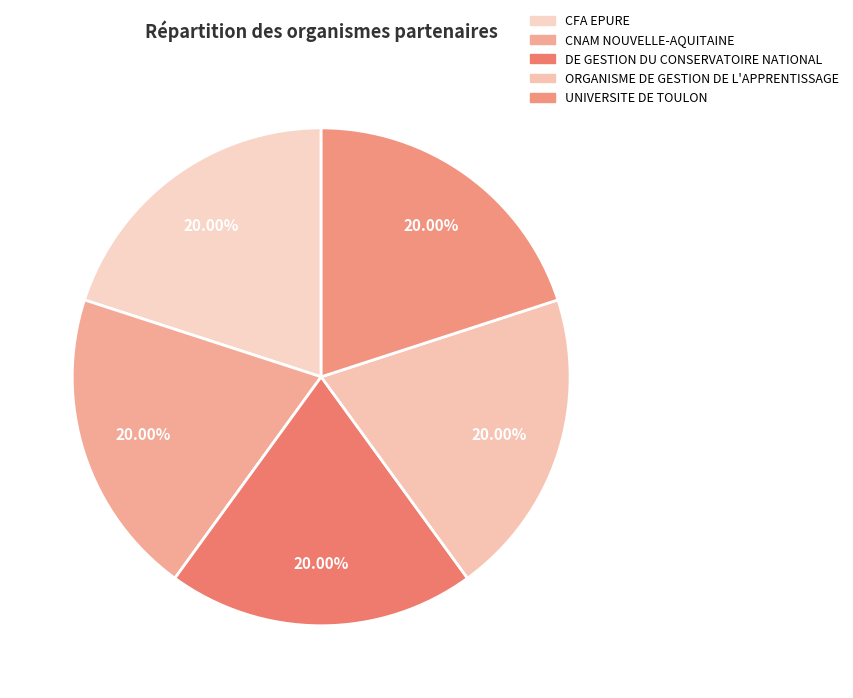

True or false: DE GESTION DU CONSERVATOIRE NATIONAL accounts for 36% of the total.

False